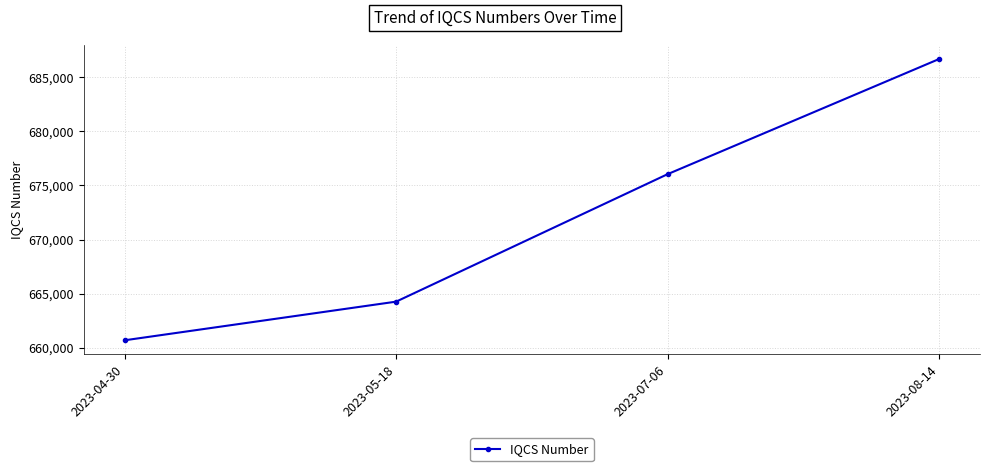

Rank the categories by value from lowest to highest.

2023-04-30, 2023-05-18, 2023-07-06, 2023-08-14